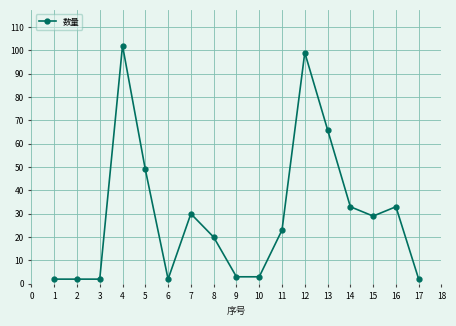

What is the ratio of the value at 5 to the value at 6?

24.5